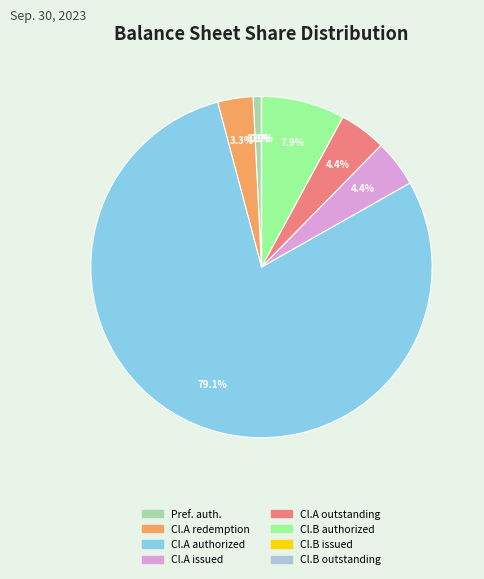

Does any single category account for the majority?

Yes